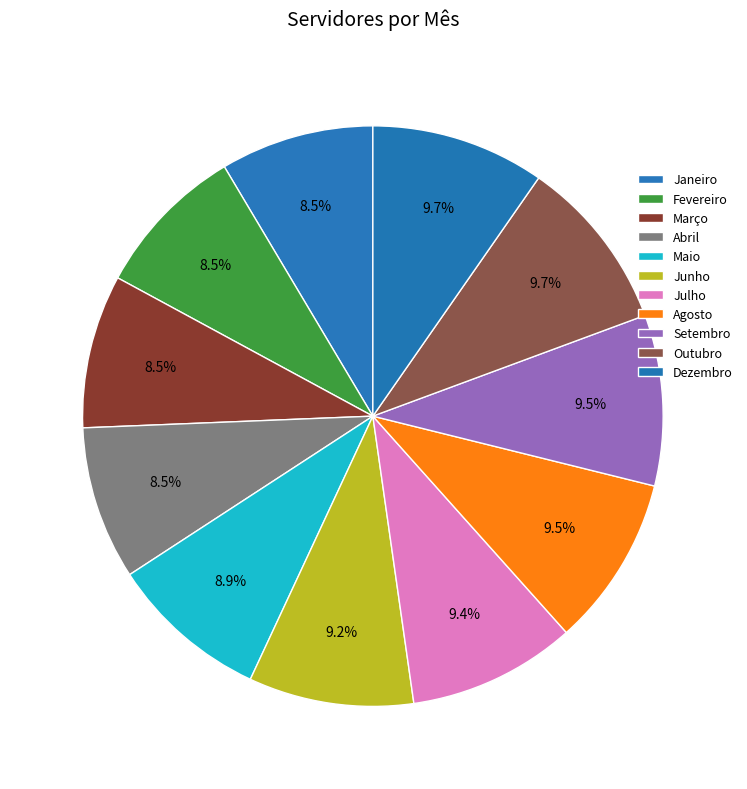

To the nearest percent, what percentage of the pie is Janeiro?

9%